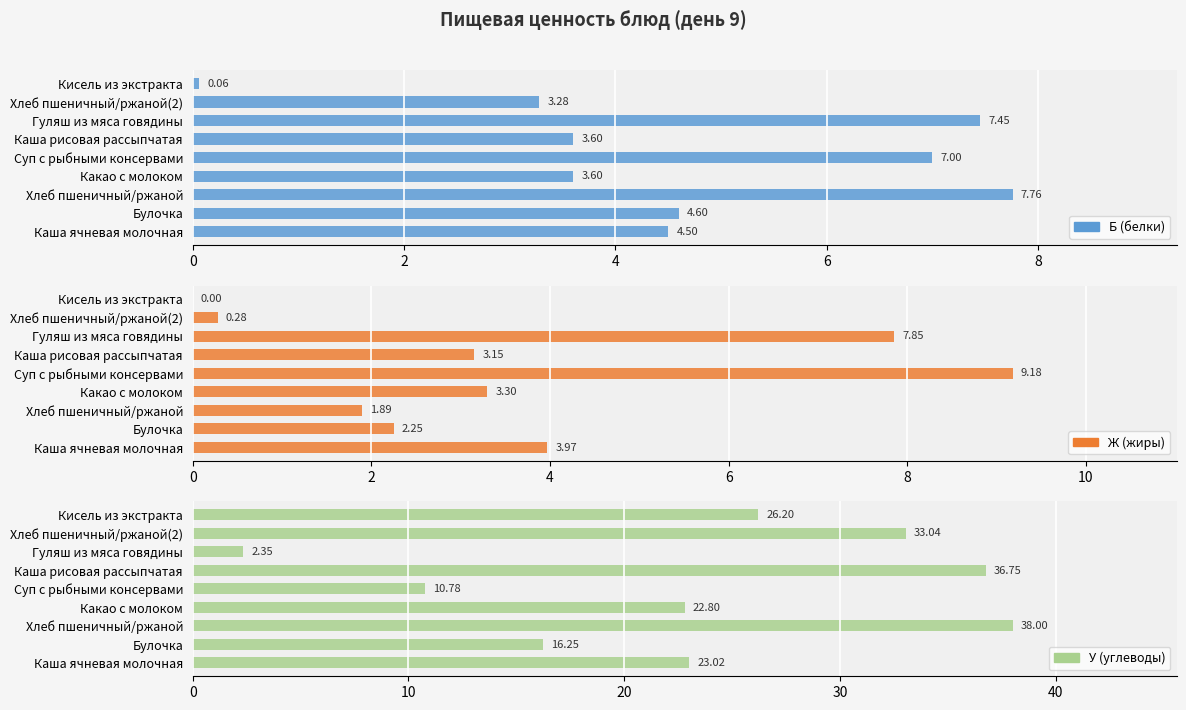

What is the approximate value of У (углеводы) at Суп с рыбными консервами?

10.8